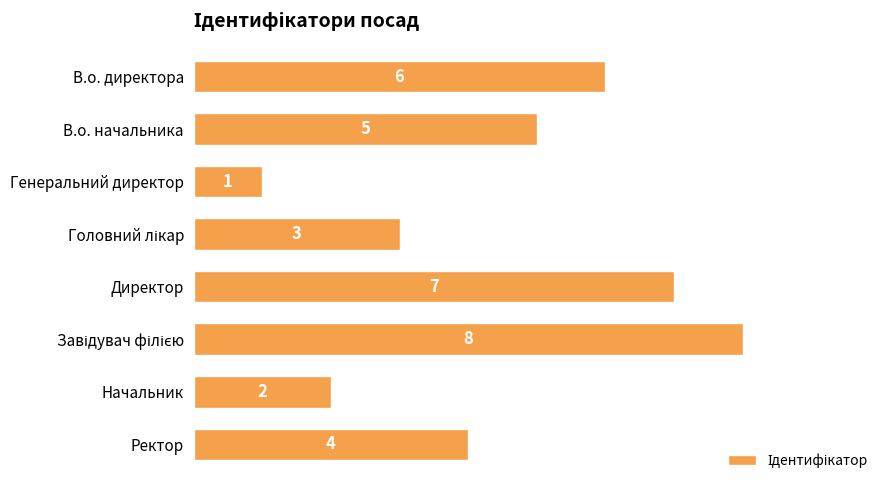

The value at В.о. начальника is 5. True or false?

True